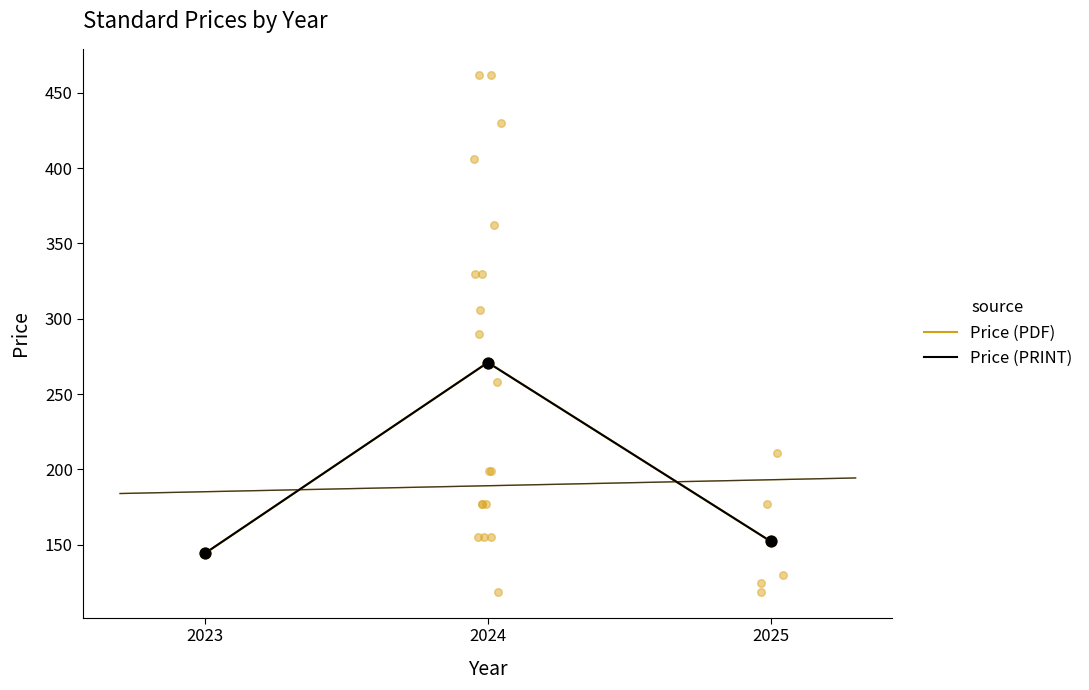

Which series has the largest total across all categories?

Price (PDF)